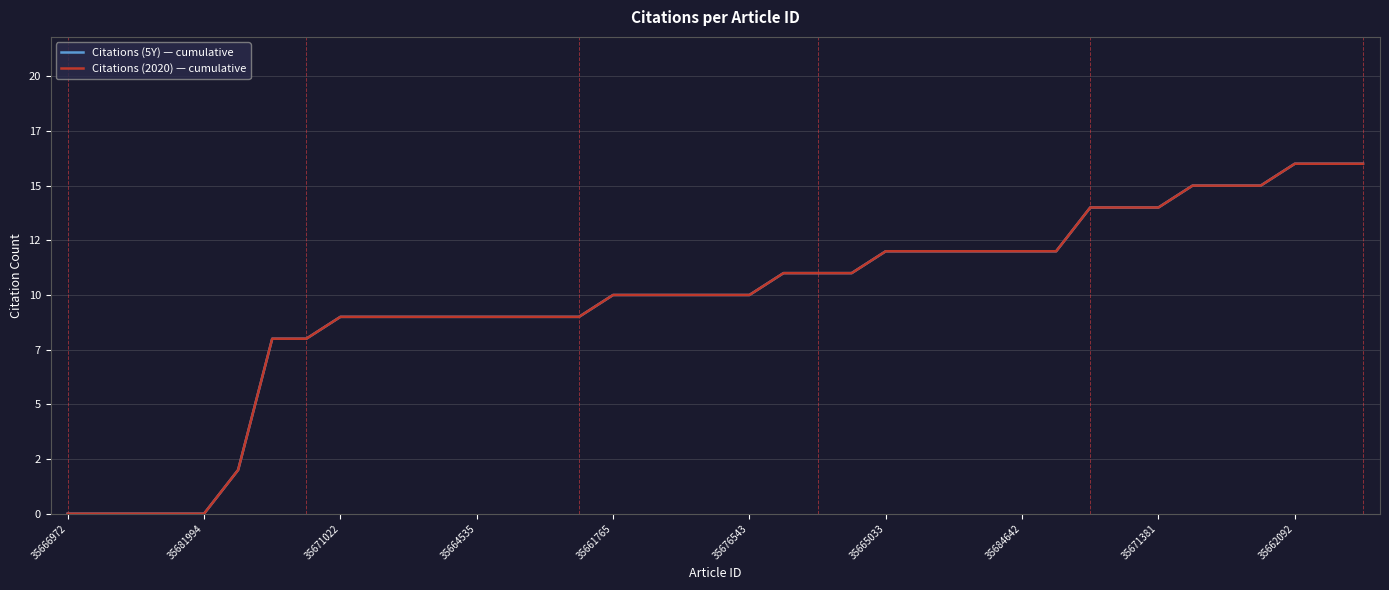

Is this an area chart (filled region under the line)?

No